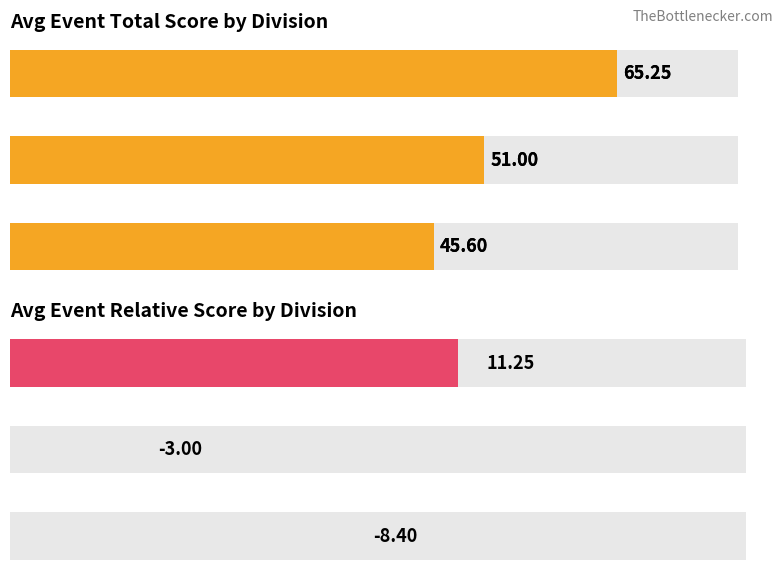

What is the sum of the Avg event_total_score values at MA2 and MA3?

116.2